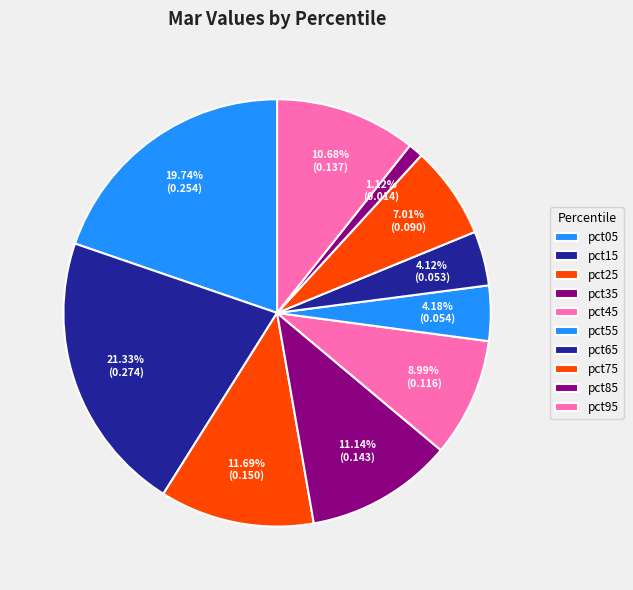

How many segments does this pie chart have?

10